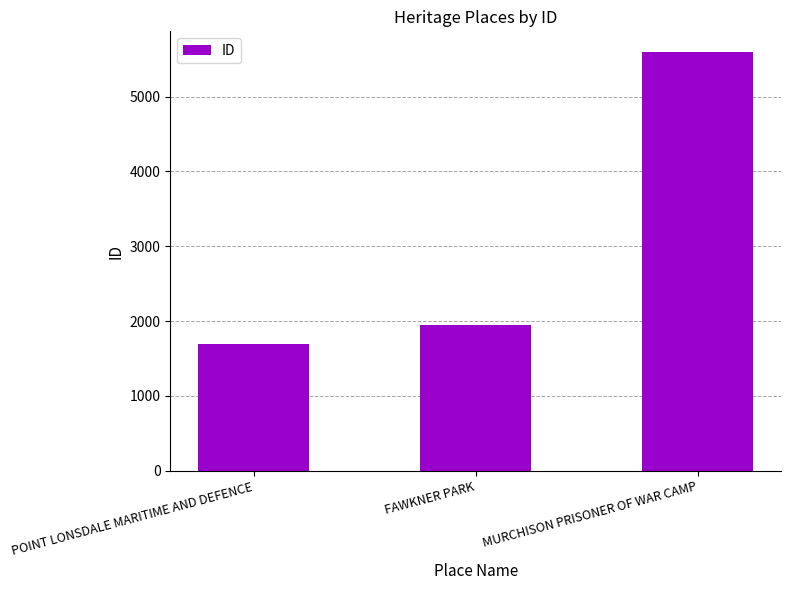

Reading left to right, list all the values displayed in this chart.

POINT LONSDALE MARITIME AND DEFENCE=1693	FAWKNER PARK=1953	MURCHISON PRISONER OF WAR CAMP=5592